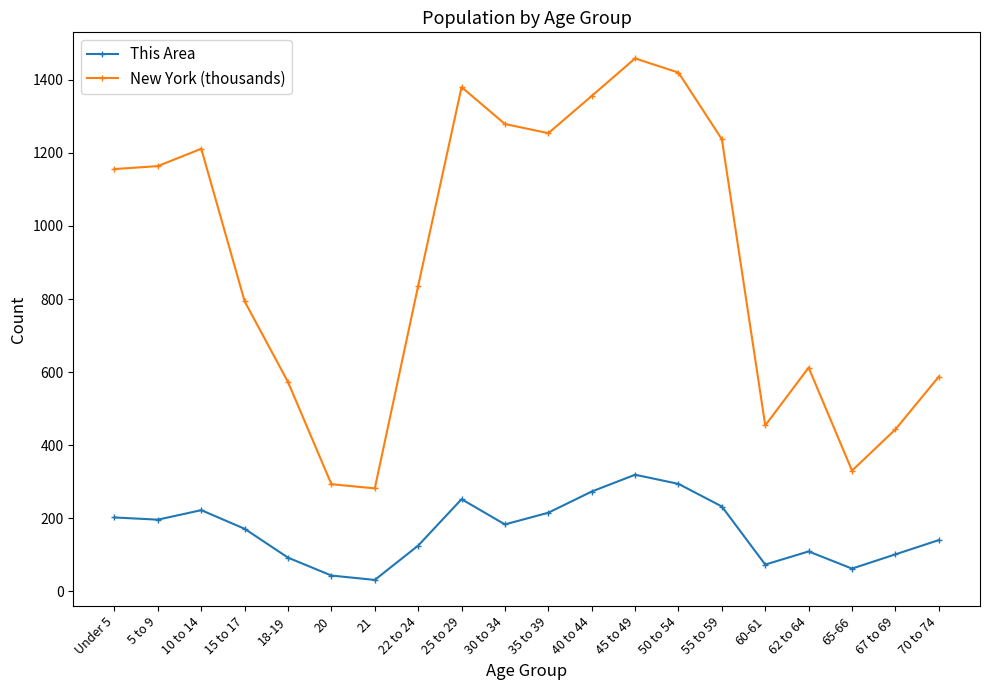

True or false: New York (thousands) and This Area cross at least once.

False